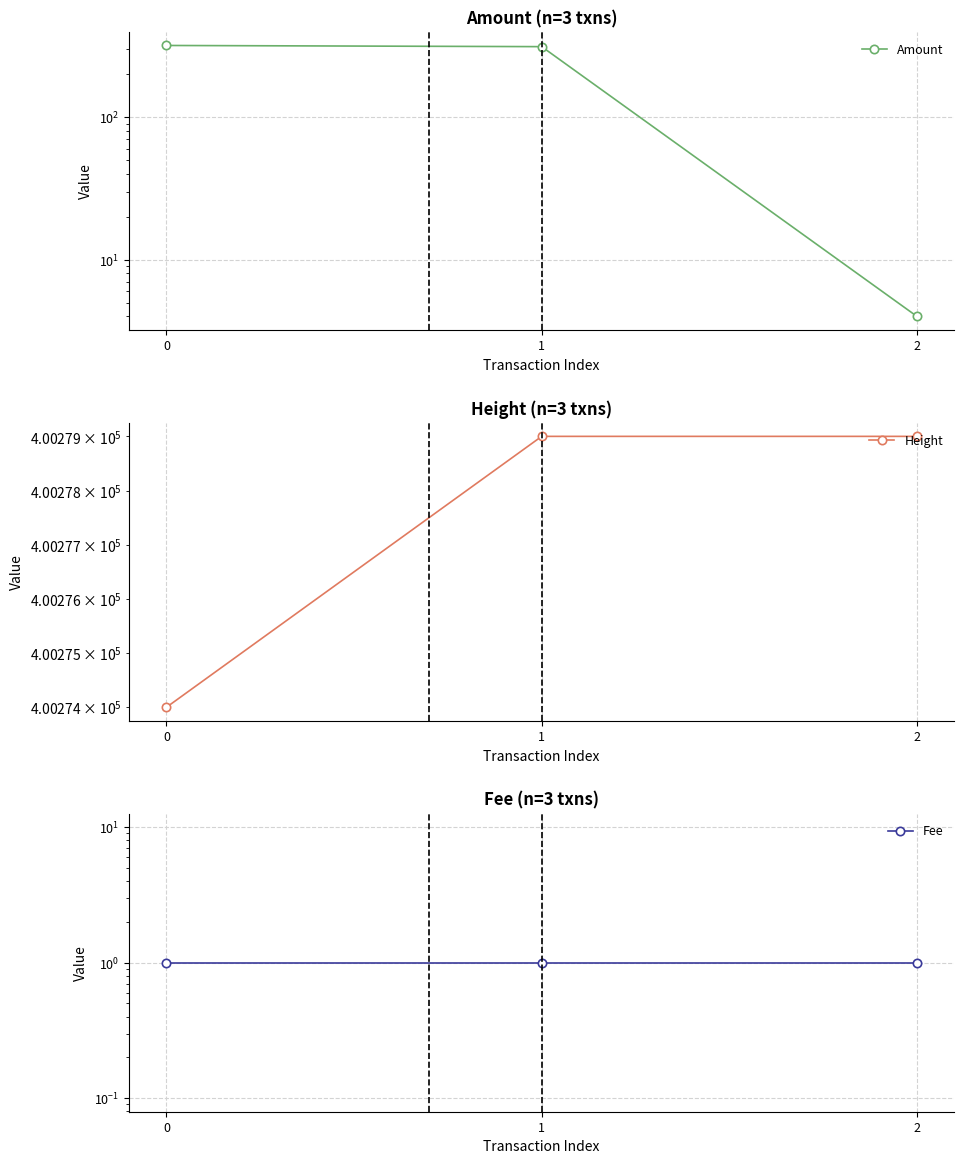

Rank the series by their maximum value, from lowest to highest.

Fee, Amount, Height